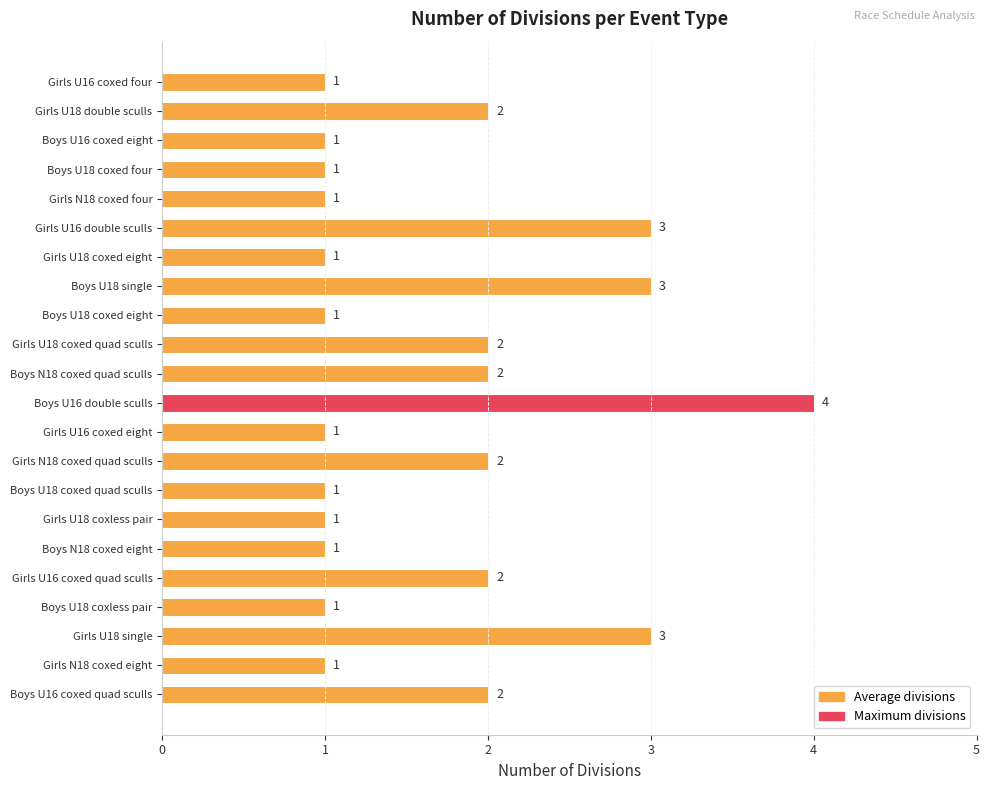

What is the difference between the maximum and minimum values?

3